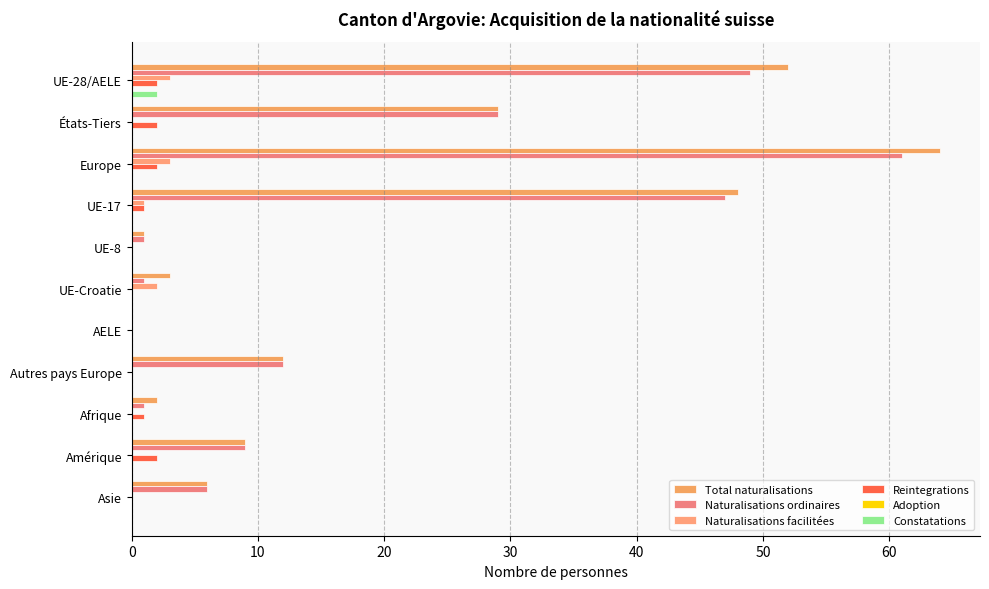

How many series are shown in this chart?

5